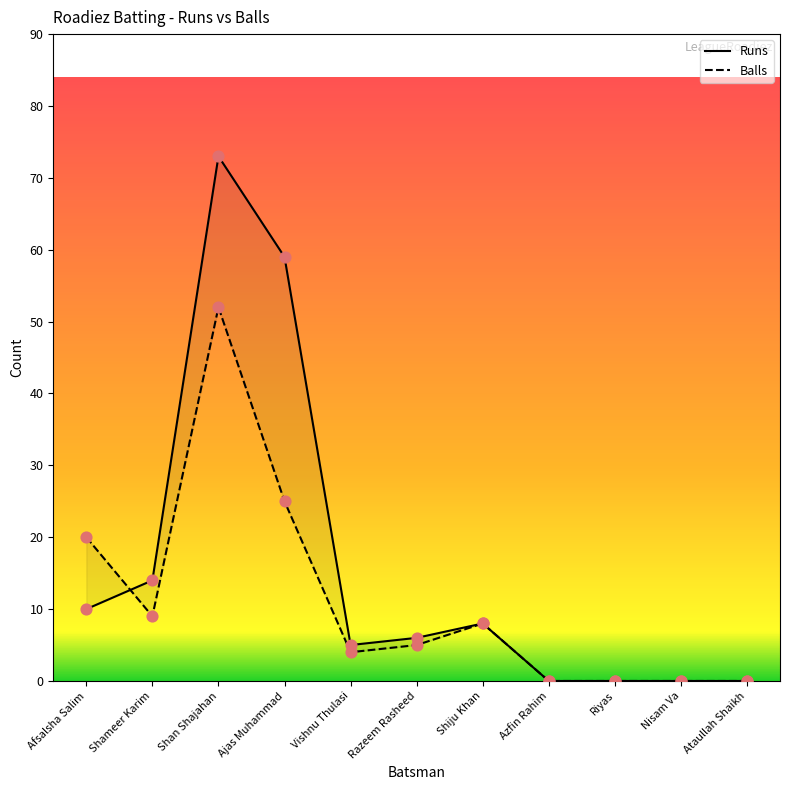

Which series reaches the minimum Y coordinate?

Runs